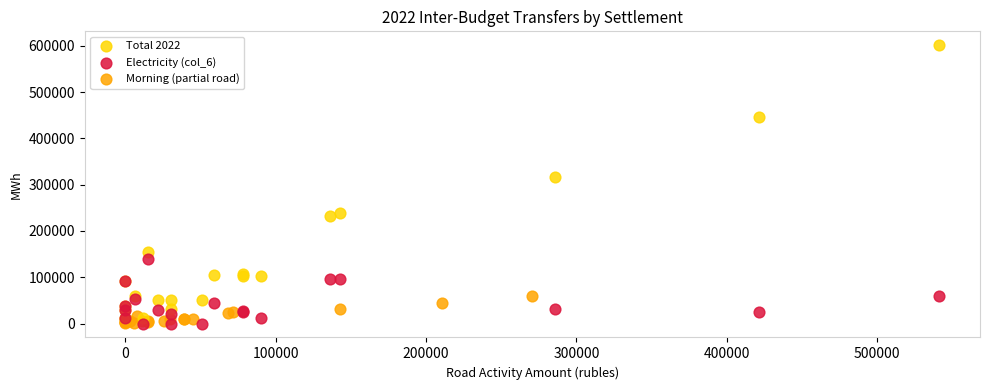

Which series contains the highest Y value?

Total 2022